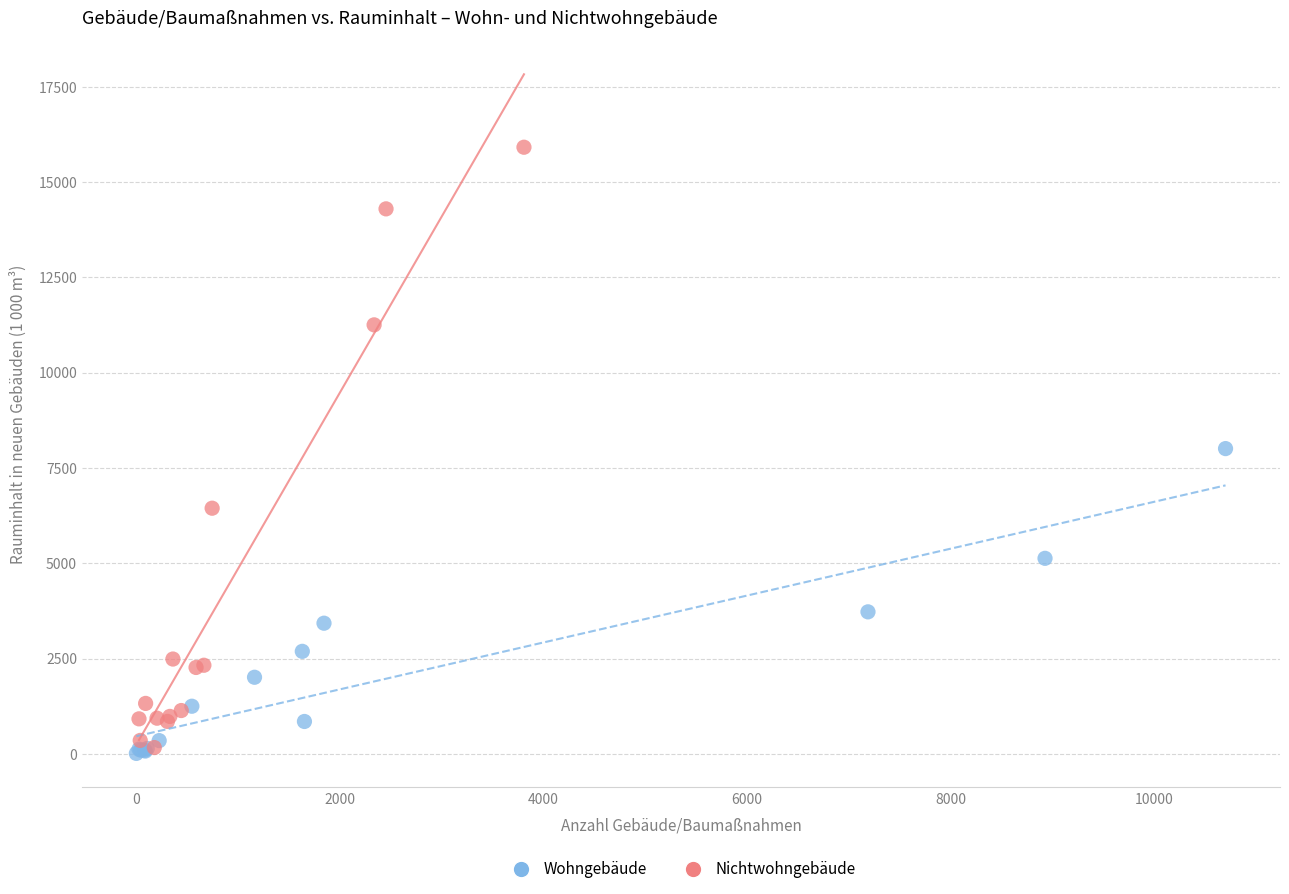

Which series contains the highest Y value?

Nichtwohngebäude